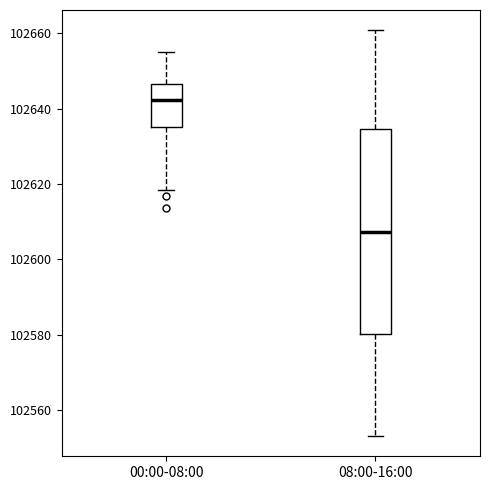

Which box has the highest median line?

00:00-08:00